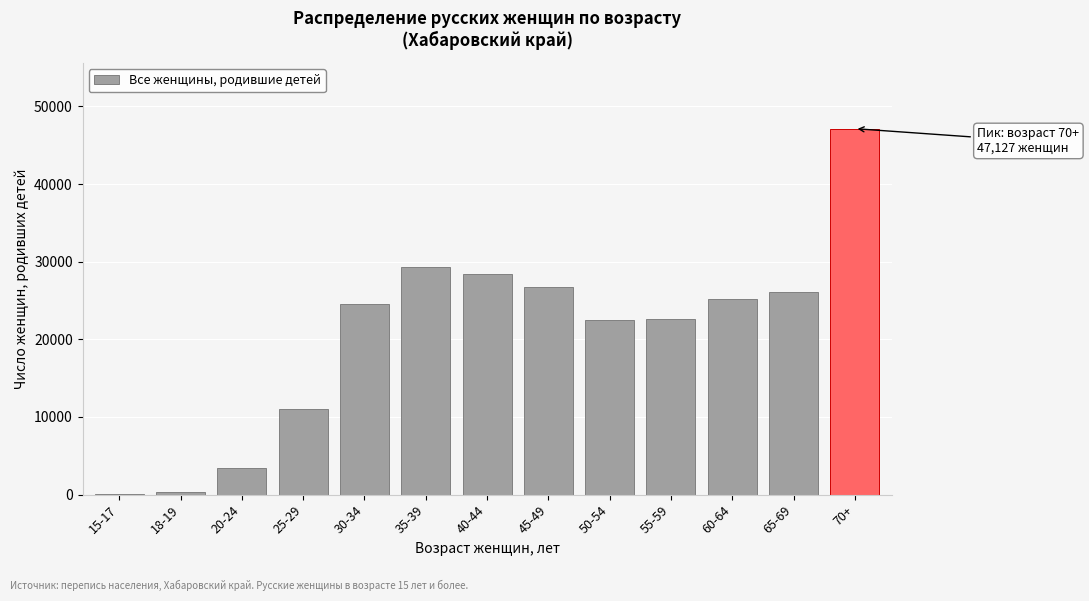

The value at 65-69 is 5607. True or false?

False